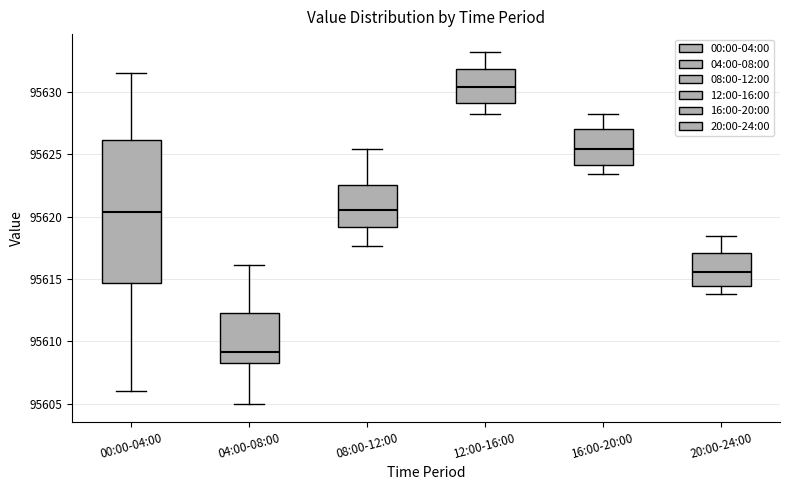

Where is the upper edge of the box for 08:00-12:00 on the y-axis? The values are not printed on the chart, so give them approximately, as read against the axis.

95622.5